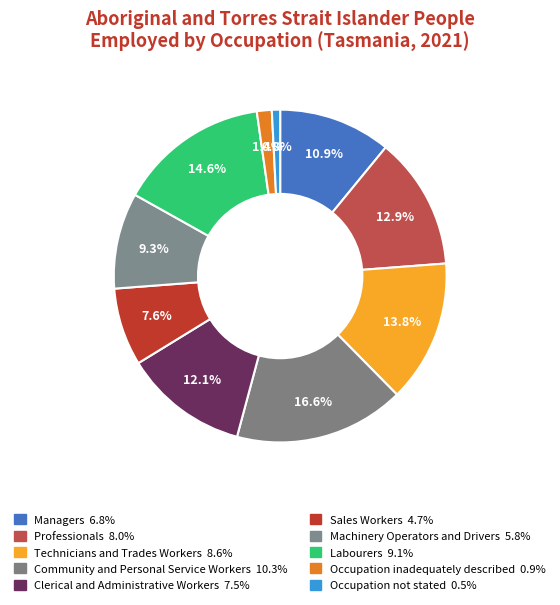

To the nearest percent, what percentage of the pie is Community and Personal Service Workers?

17%